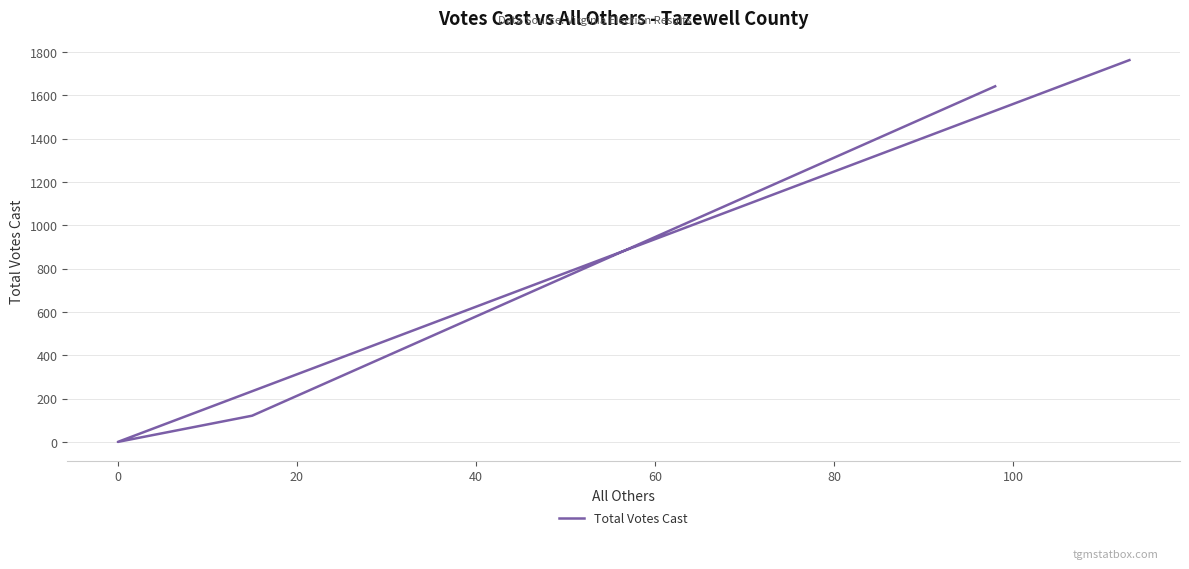

Is it true that the value at 40 is 2589?

False